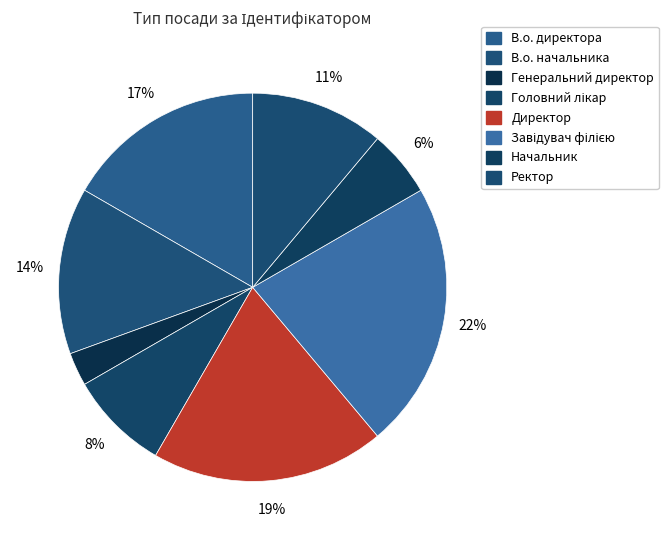

The Головний лікар slice represents 8% of the pie. True or false?

True